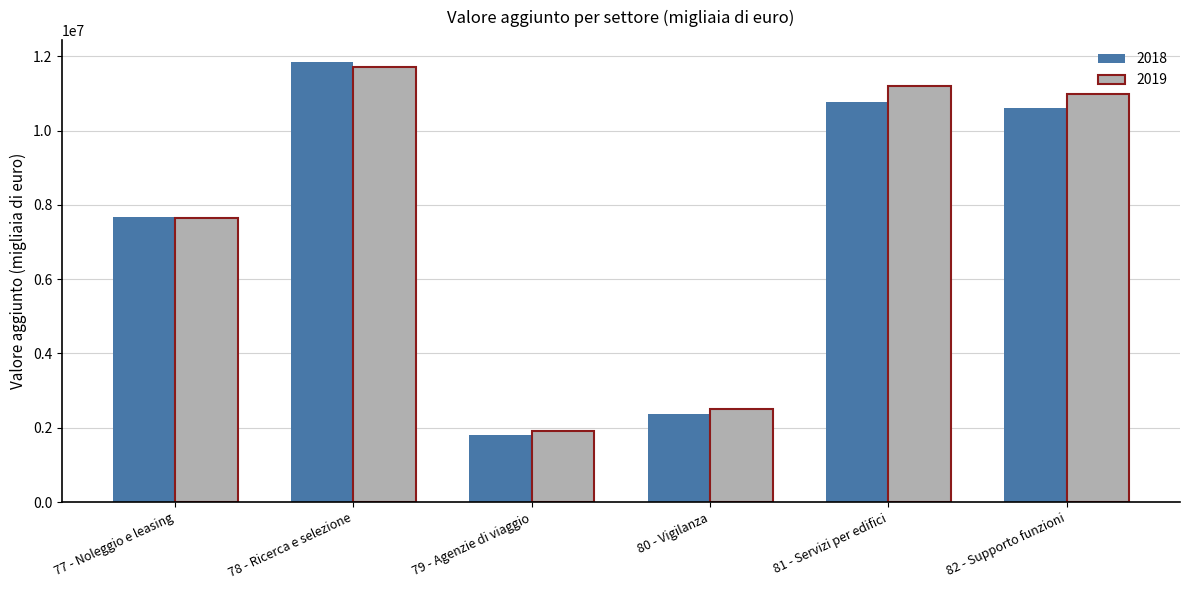

Is it true that 2019 equals 2496393 at 80 - Vigilanza?

True